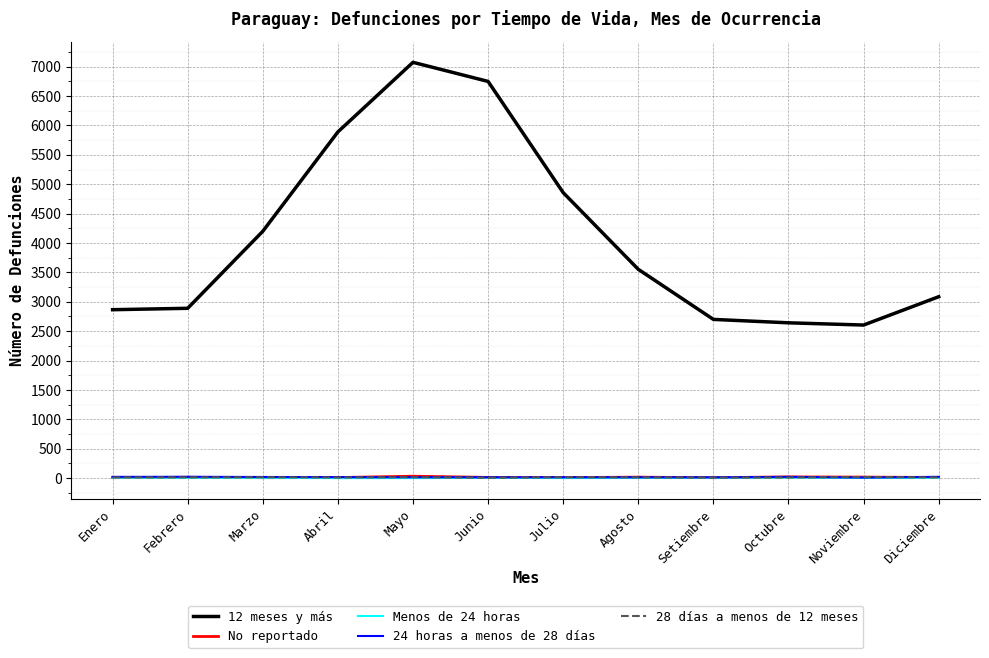

Which series has the widest spread of values?

12 meses y más